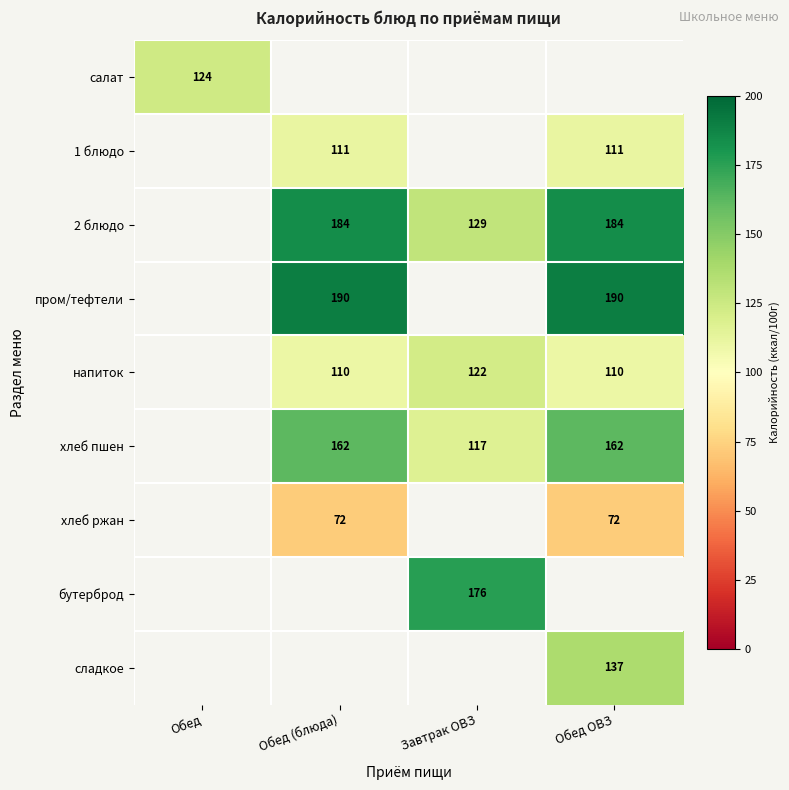

True or false: салат has a value of 124 at Обед.

True